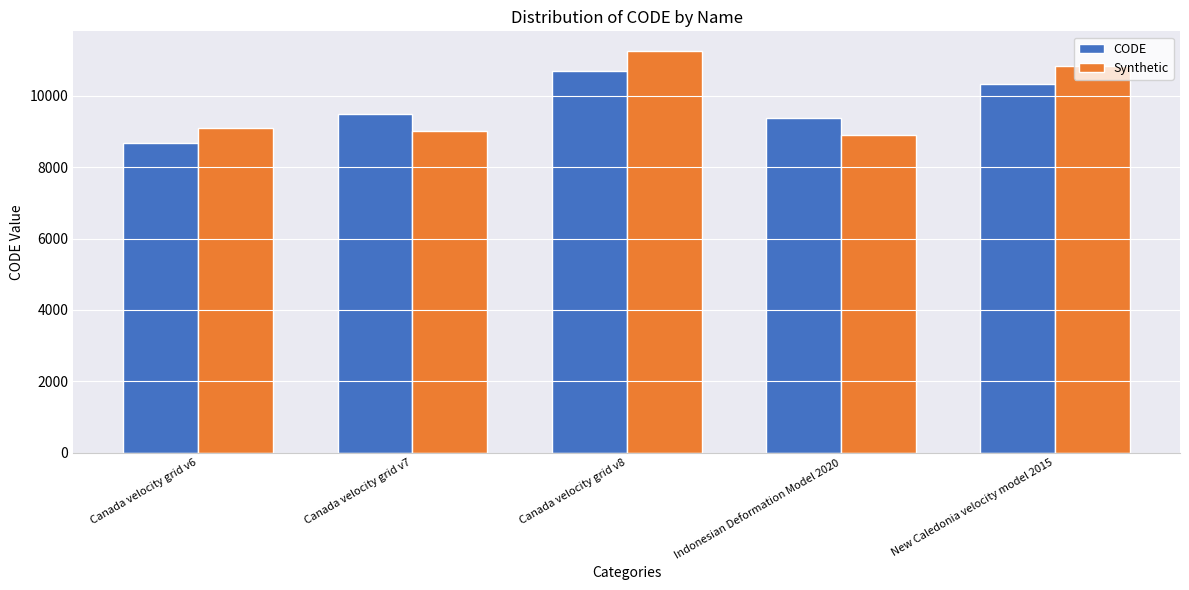

At how many categories does at least one series exceed 10523?

2